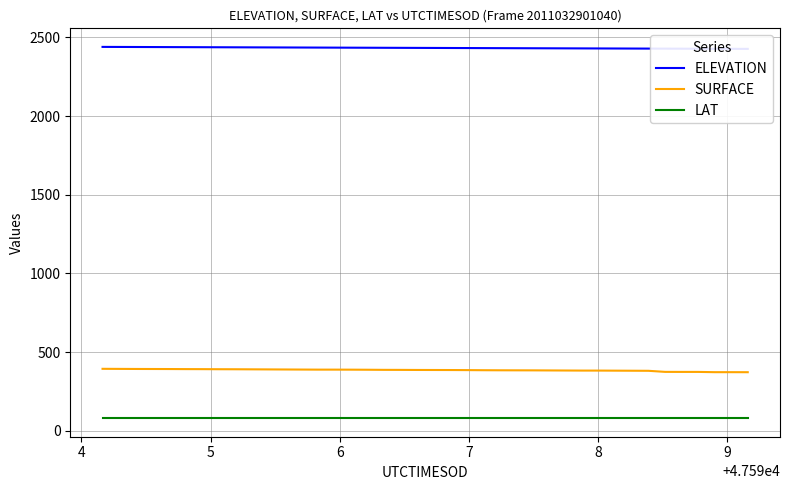

True or false: SURFACE and LAT intersect in this chart.

False